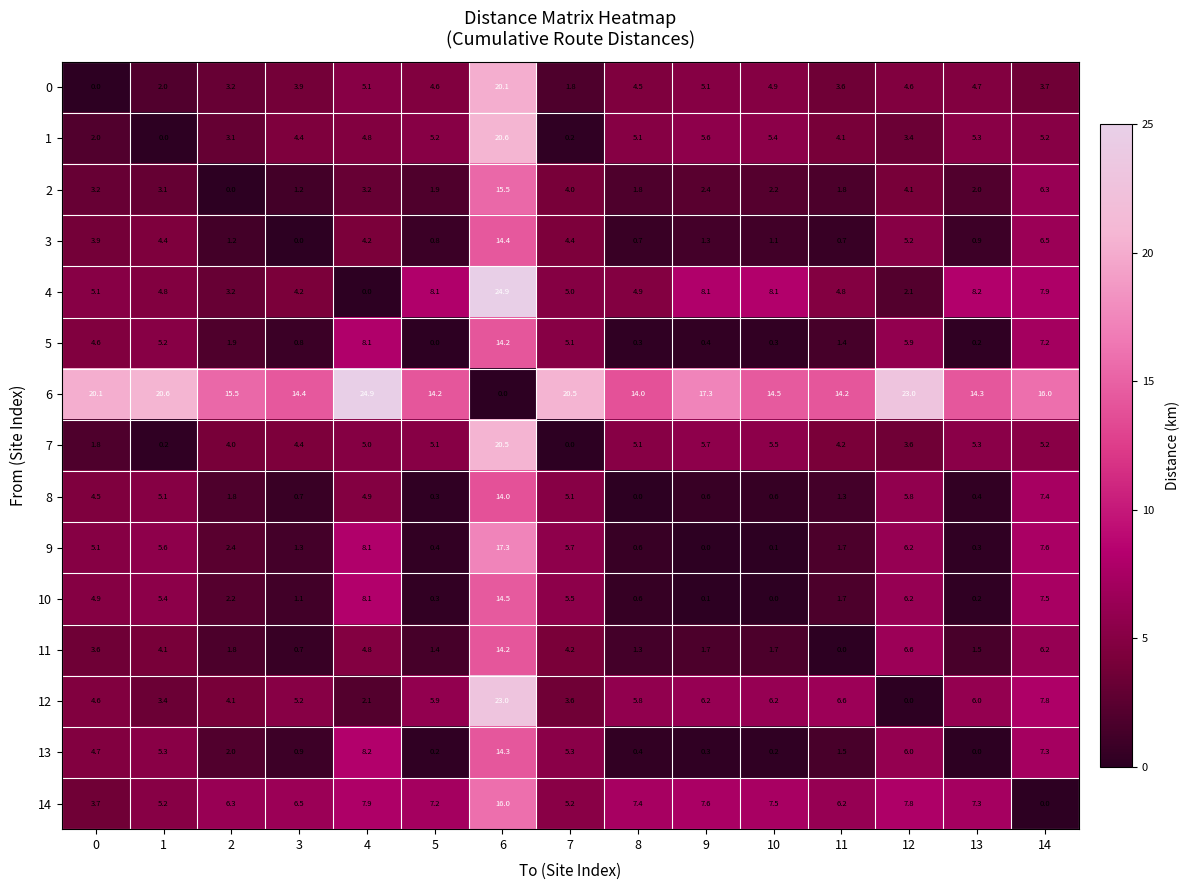

What is the average value of the 4 series?

6.6